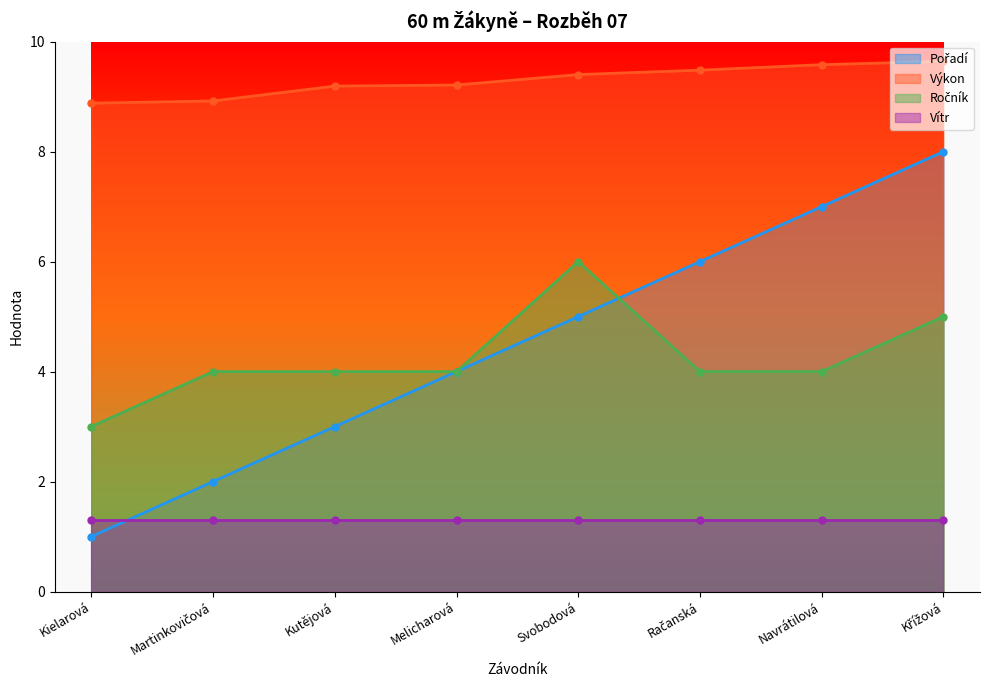

What is the maximum value for Výkon?

9.6